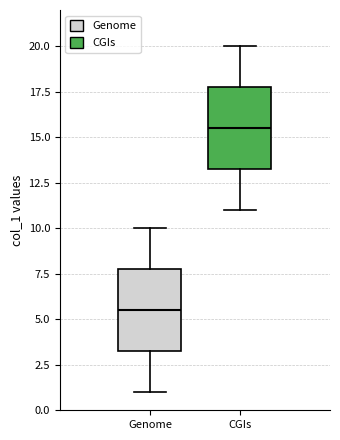

Reading left to right, transcribe this box plot: for each box, give where its median line is, the range the box spans, and where its two whiskers end, as read against the y-axis. The values are not printed on the chart, so give them approximately, as read against the axis.

Genome: median 5.5, box 3.5 to 8.0, whiskers 1.0 to 10.0
CGIs: median 15.5, box 13.5 to 18.0, whiskers 11.0 to 20.0